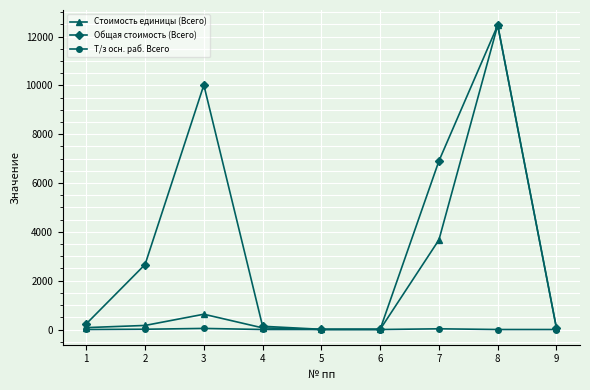

The Т/з осн. раб. Всего series shows 0.0 at 9. True or false?

True